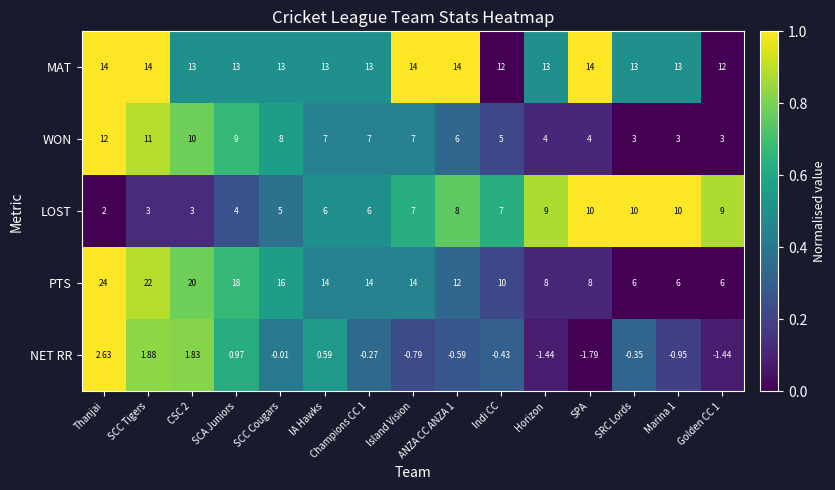

What is the total value across all series at Golden CC 1?

28.6